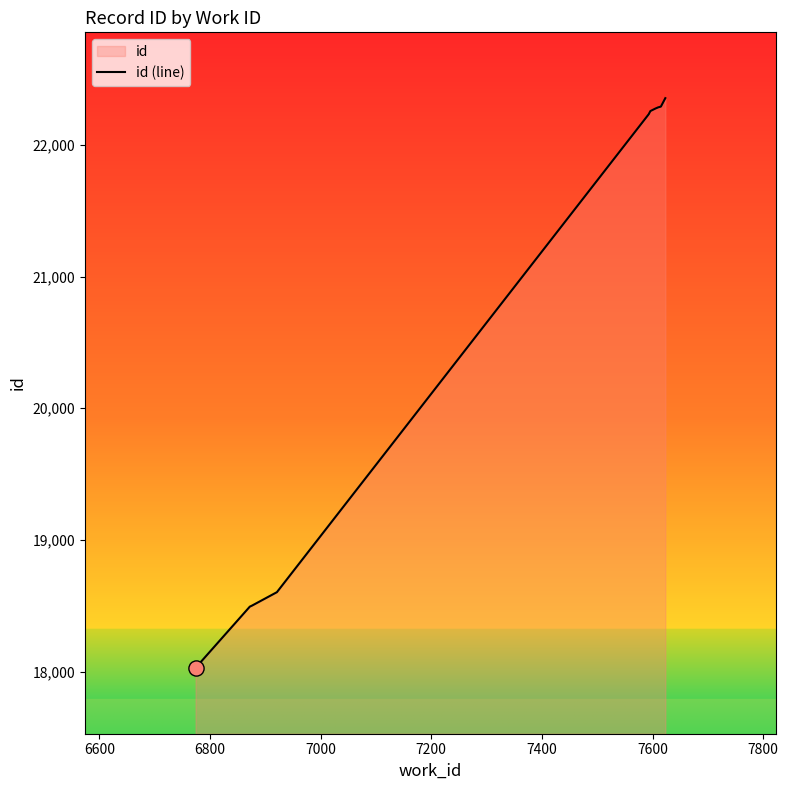

What is the difference between the maximum and minimum values?

4327